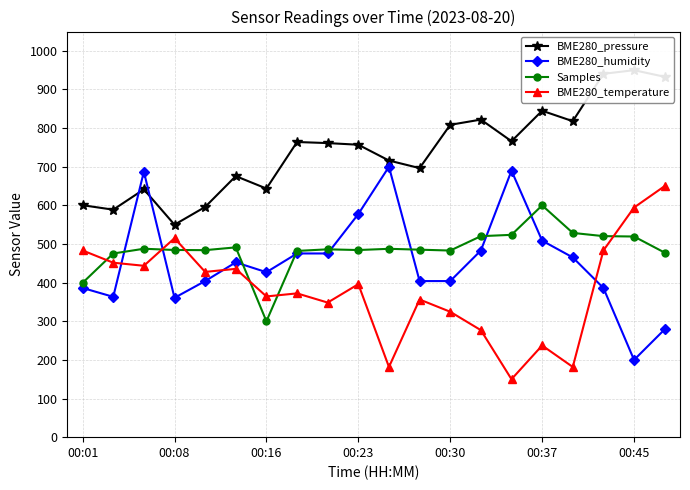

What is the maximum value for Samples?

600.0